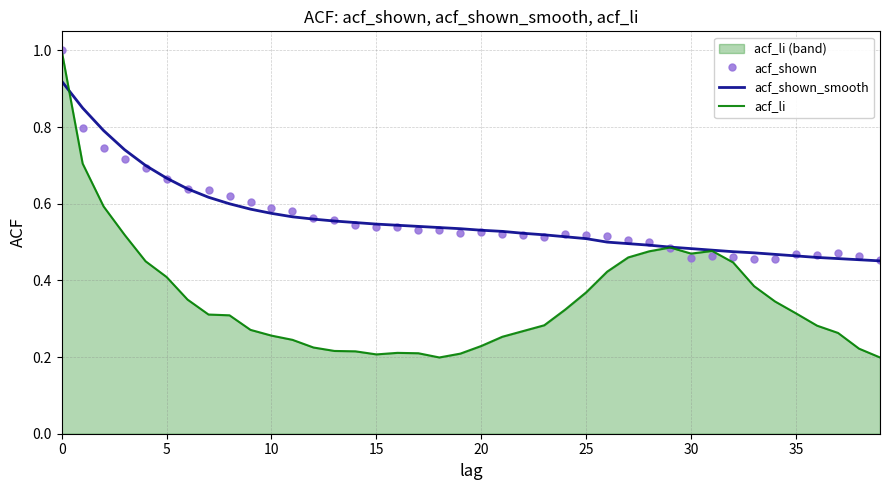

Reading left to right, extract all data points from this chart.

acf_shown: 1.0	0.8	0.7	0.7	0.7	0.7	0.6	0.6	0.6	0.6	0.6	0.6	0.6	0.6	0.5	0.5	0.5	0.5	0.5	0.5	0.5	0.5	0.5	0.5	0.5	0.5	0.5	0.5	0.5	0.5	0.5	0.5	0.5	0.5	0.5	0.5	0.5	0.5	0.5	0.5
acf_shown_smooth: 0.9	0.8	0.8	0.7	0.7	0.7	0.6	0.6	0.6	0.6	0.6	0.6	0.6	0.6	0.6	0.5	0.5	0.5	0.5	0.5	0.5	0.5	0.5	0.5	0.5	0.5	0.5	0.5	0.5	0.5	0.5	0.5	0.5	0.5	0.5	0.5	0.5	0.5	0.5	0.5
acf_li: 1.0	0.7	0.6	0.5	0.5	0.4	0.3	0.3	0.3	0.3	0.3	0.2	0.2	0.2	0.2	0.2	0.2	0.2	0.2	0.2	0.2	0.3	0.3	0.3	0.3	0.4	0.4	0.5	0.5	0.5	0.5	0.5	0.4	0.4	0.3	0.3	0.3	0.3	0.2	0.2